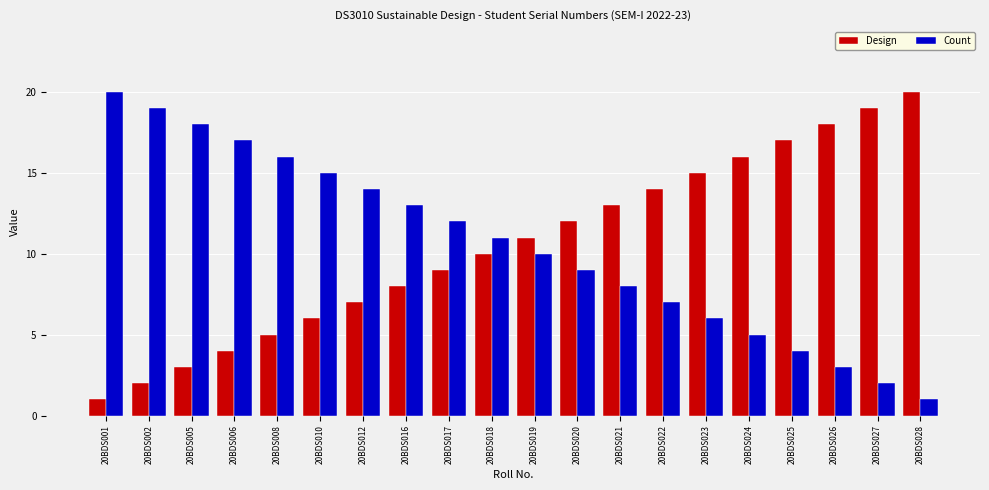

Is the value of Count at 20BDS016 greater than the value of Design at 20BDS017?

Yes